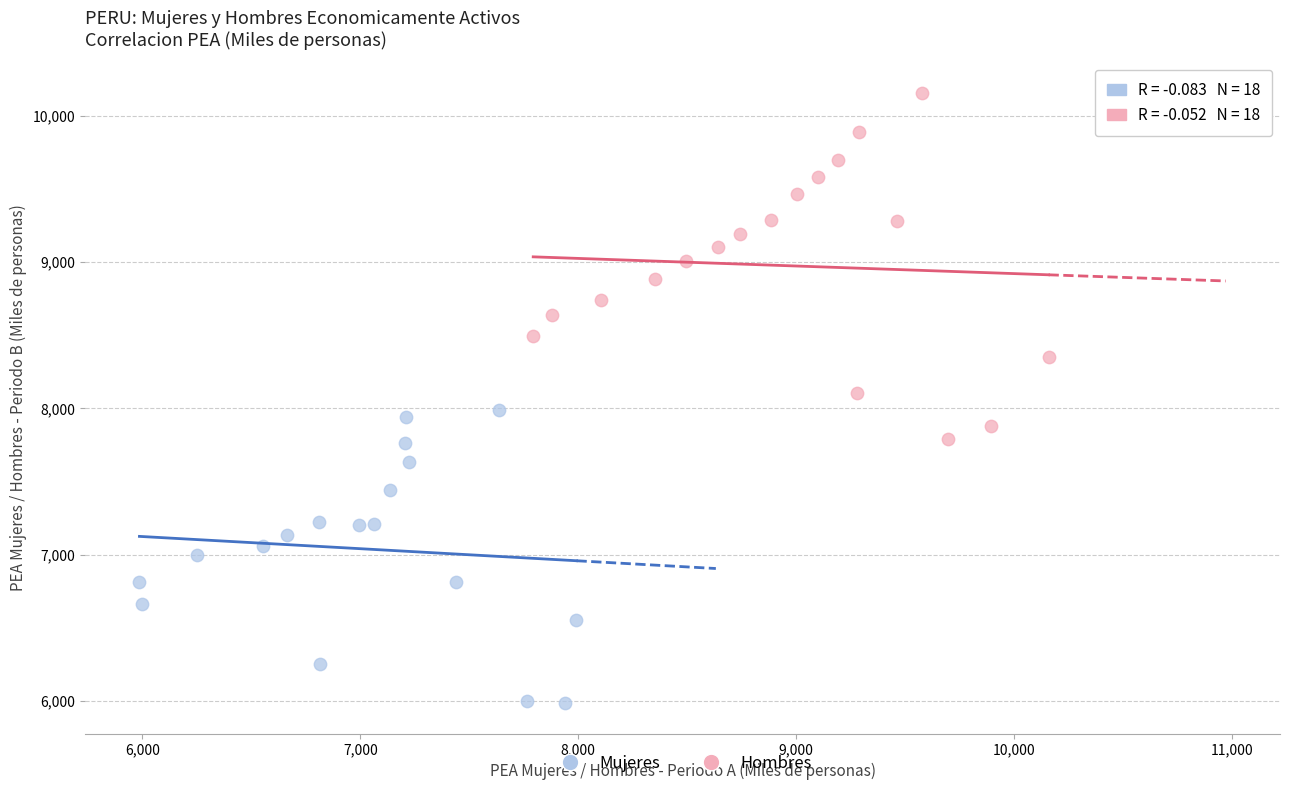

Which series contains the lowest Y value?

Mujeres